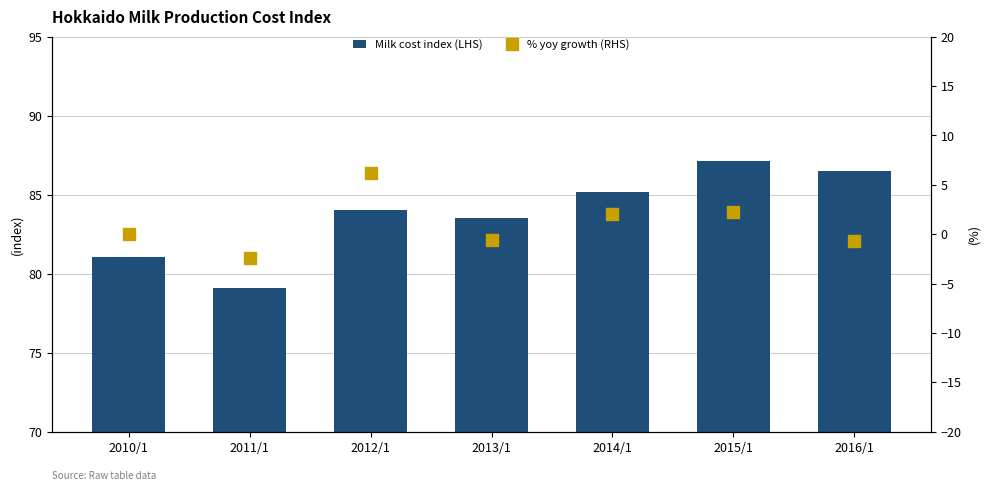

Which series has the largest total across all categories?

Milk cost index (LHS)